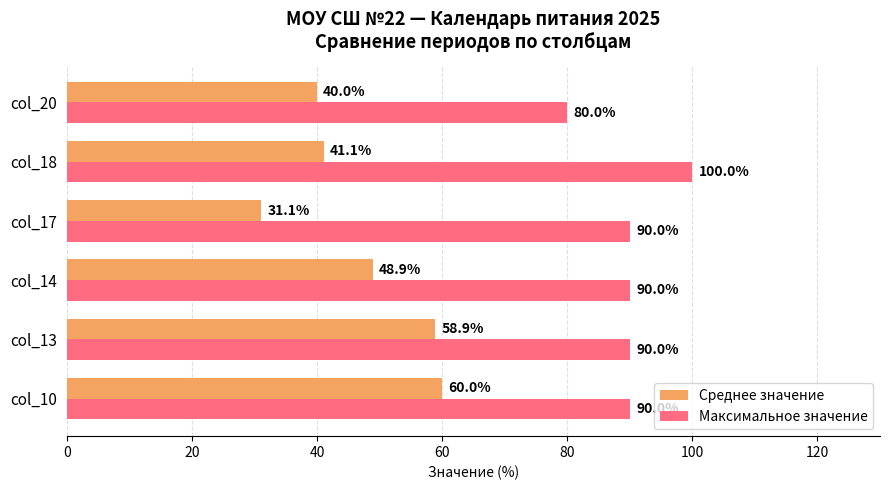

Between col_18 and col_20, which series saw the biggest shift?

Максимальное значение